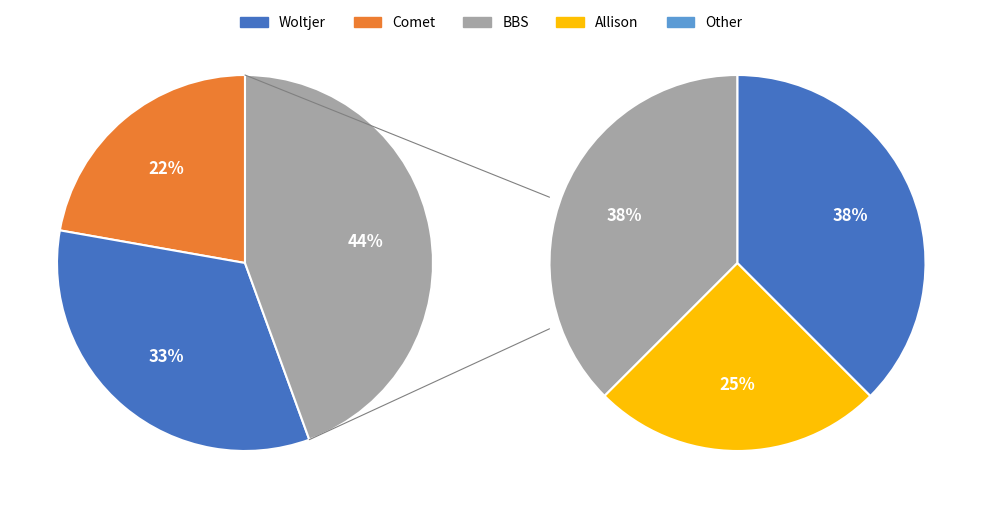

Rank the categories by value from lowest to highest.

Allison, BBS, Other, Comet, Woltjer